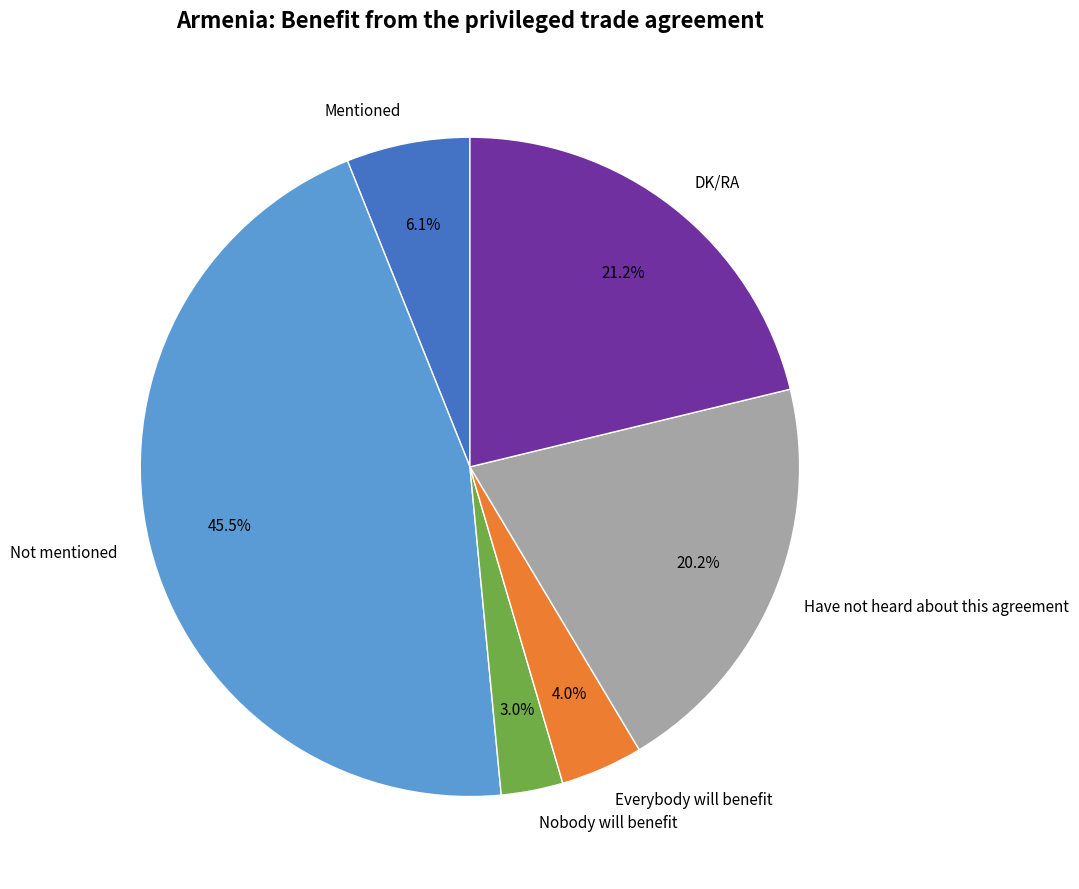

Rank the categories by value from highest to lowest.

Not mentioned, DK/RA, Have not heard about this agreement, Mentioned, Everybody will benefit, Nobody will benefit